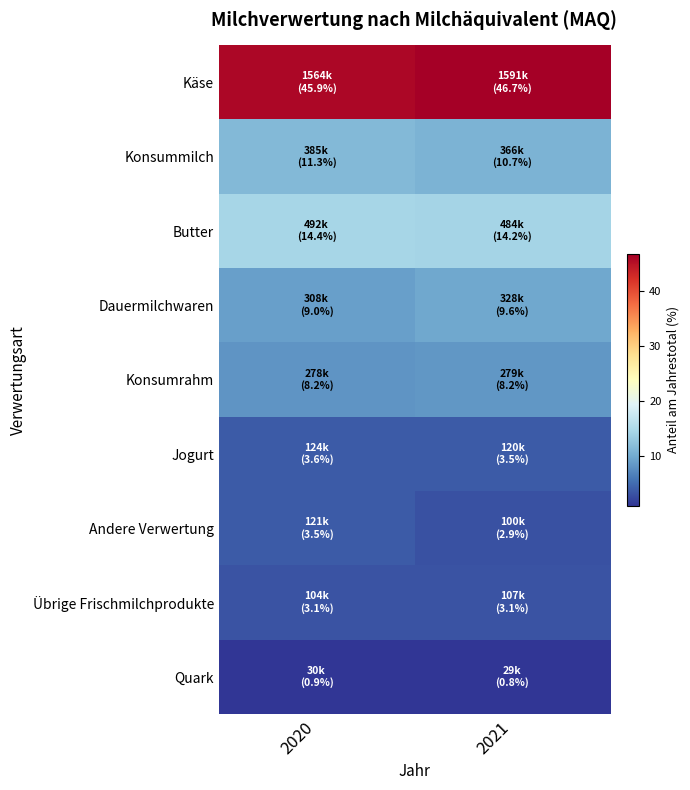

Which category has the highest value across all series?

2021